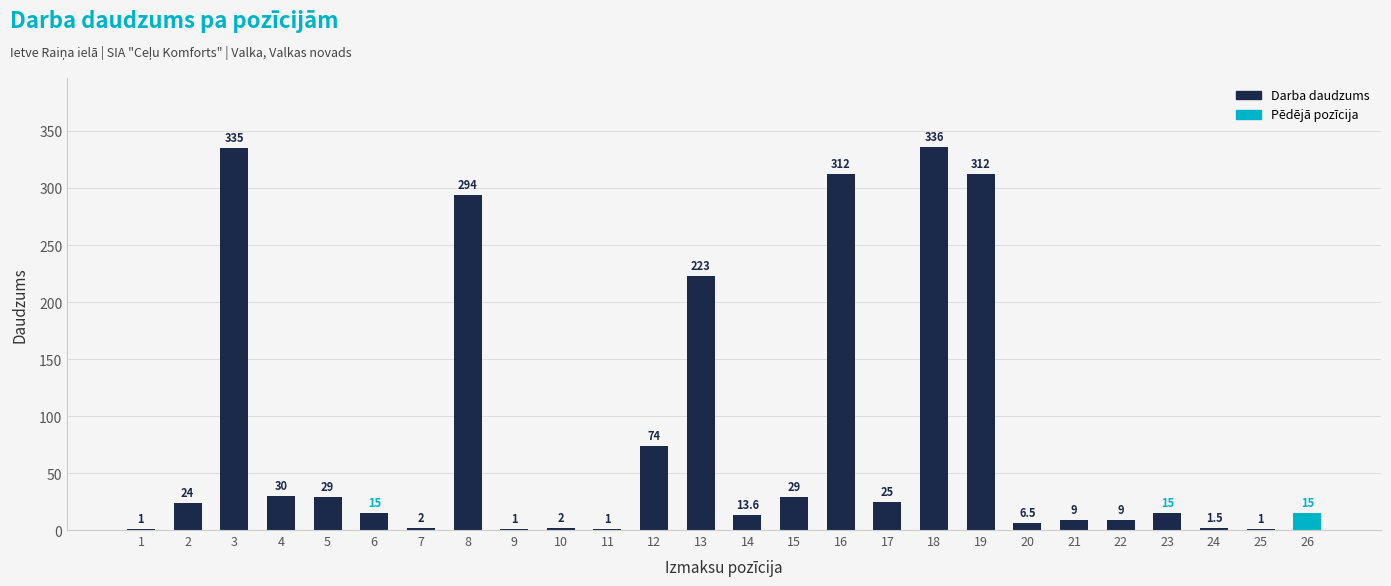

Approximately how many times larger is the value at 15 compared to 1?

29.0